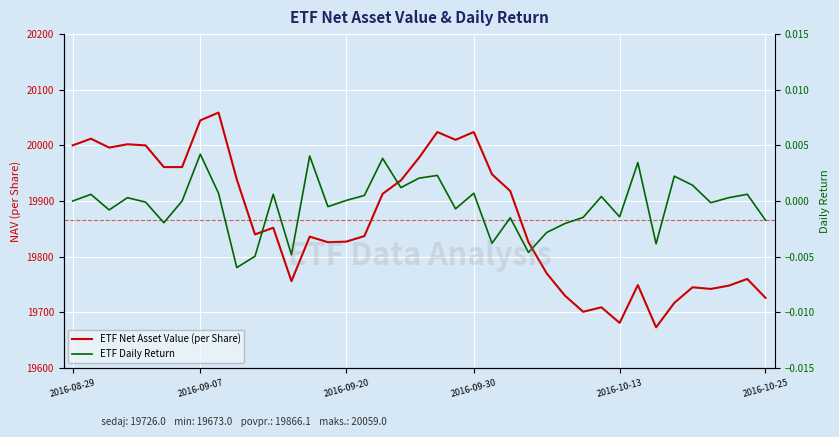

In ETF Net Asset Value (per Share), how many points are higher than both neighbors (excluding endpoints)?

11